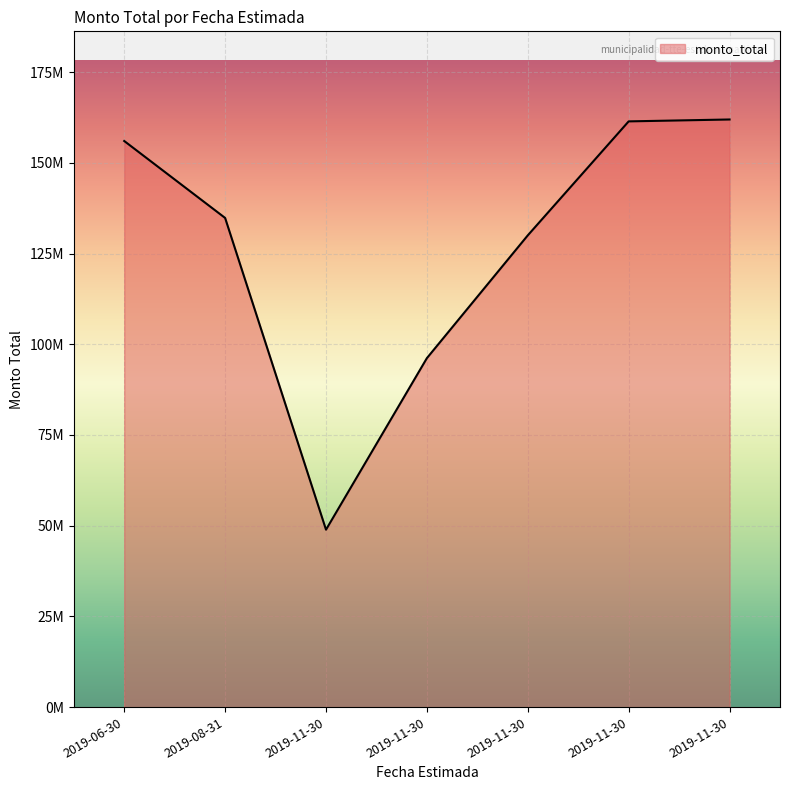

What is the label of the 6th point from the left?

2019-11-30